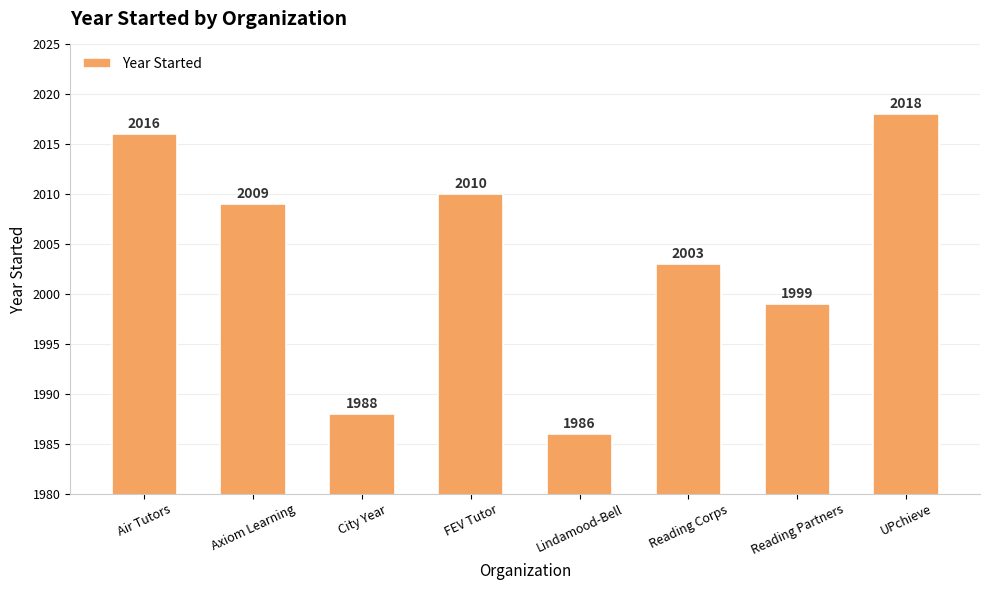

What position from the right is Lindamood-Bell?

4